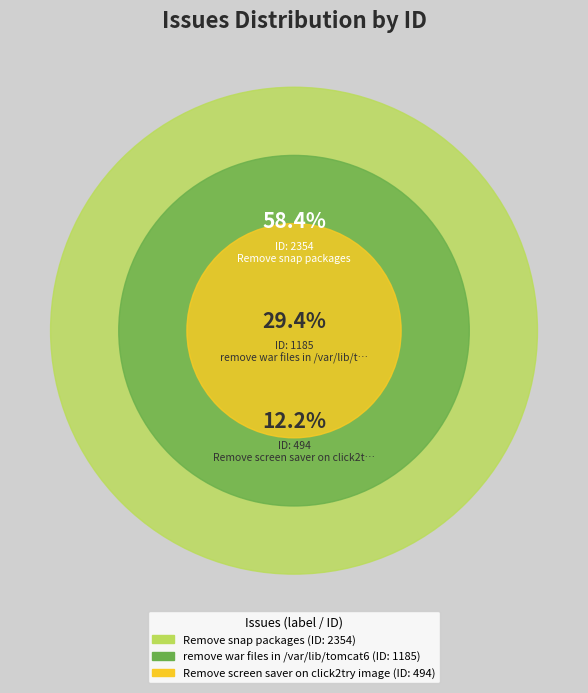

Between remove war files in /var/lib/tomcat6 and Remove snap packages, which is larger?

Remove snap packages